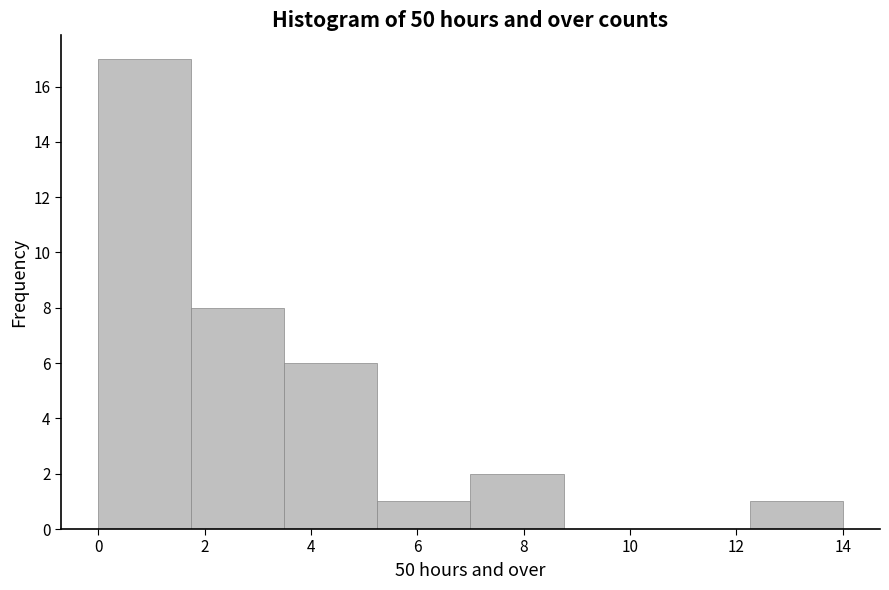

Reading left to right, list every bar in this chart as the range it spans on the x-axis followed by its height. Neither the bar edges nor the heights are printed on the chart, so give them approximately, as read against the axes.

0.00 to 1.75: 17
1.75 to 3.50: 8
3.50 to 5.25: 6
5.25 to 7.00: 1
7.00 to 8.75: 2
8.75 to 10.50: 0
10.50 to 12.25: 0
12.25 to 14.00: 1